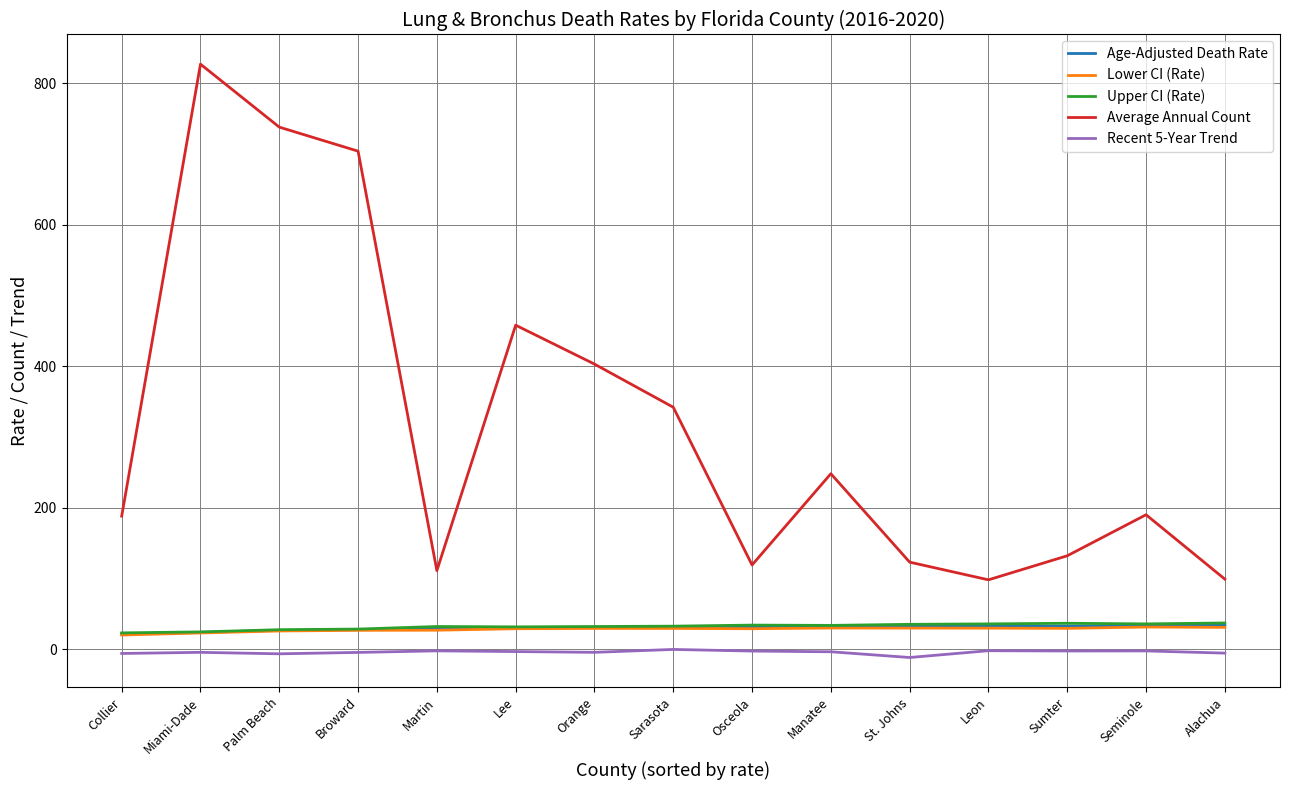

Is the value of Average Annual Count at Lee greater than the value of Age-Adjusted Death Rate at Orange?

Yes